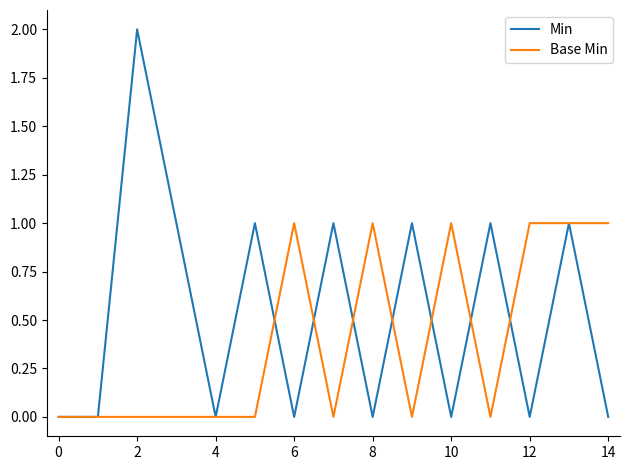

Which series has the largest total across all categories?

Min